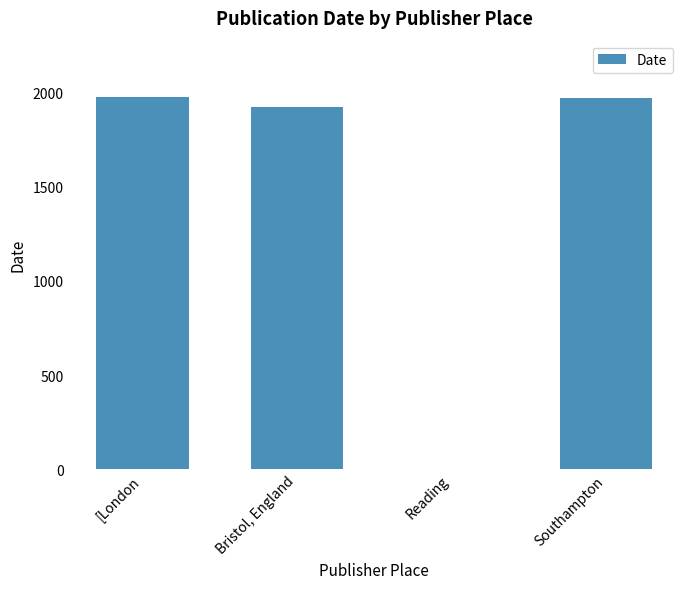

The value at Bristol, England is 1928. True or false?

True